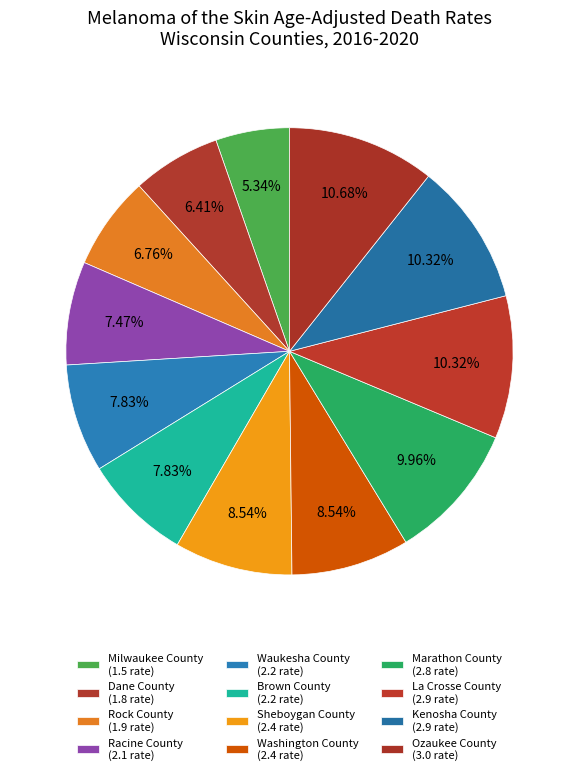

What is the change in value from Dane County to Rock County?

+0.1